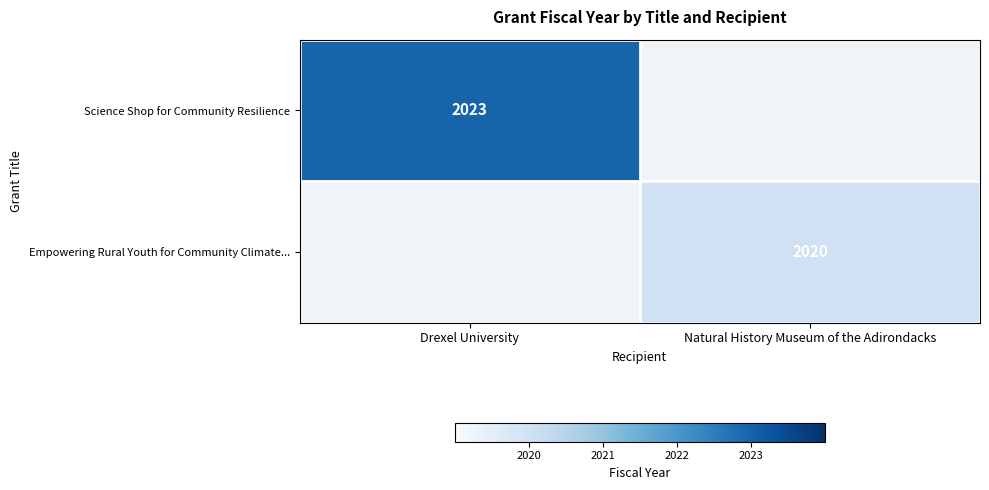

How many distinct data groups are displayed?

2